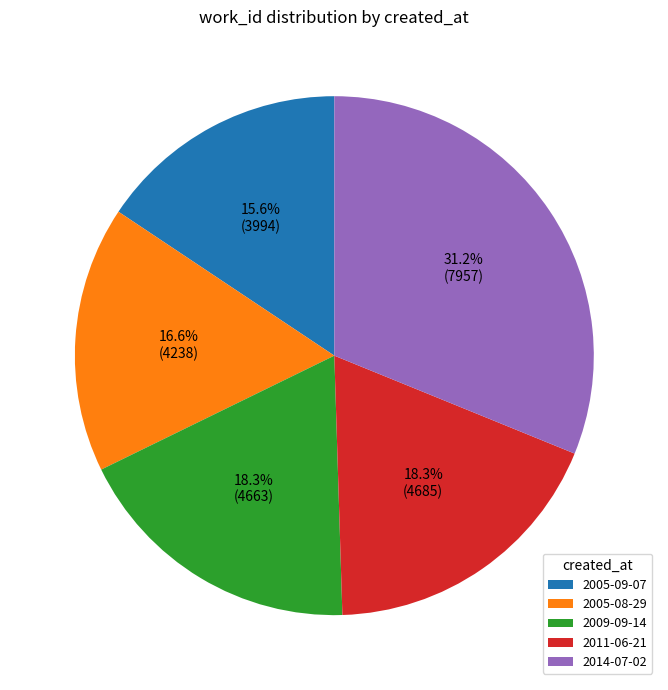

To the nearest percent, what percentage of the pie is 2005-09-07?

16%